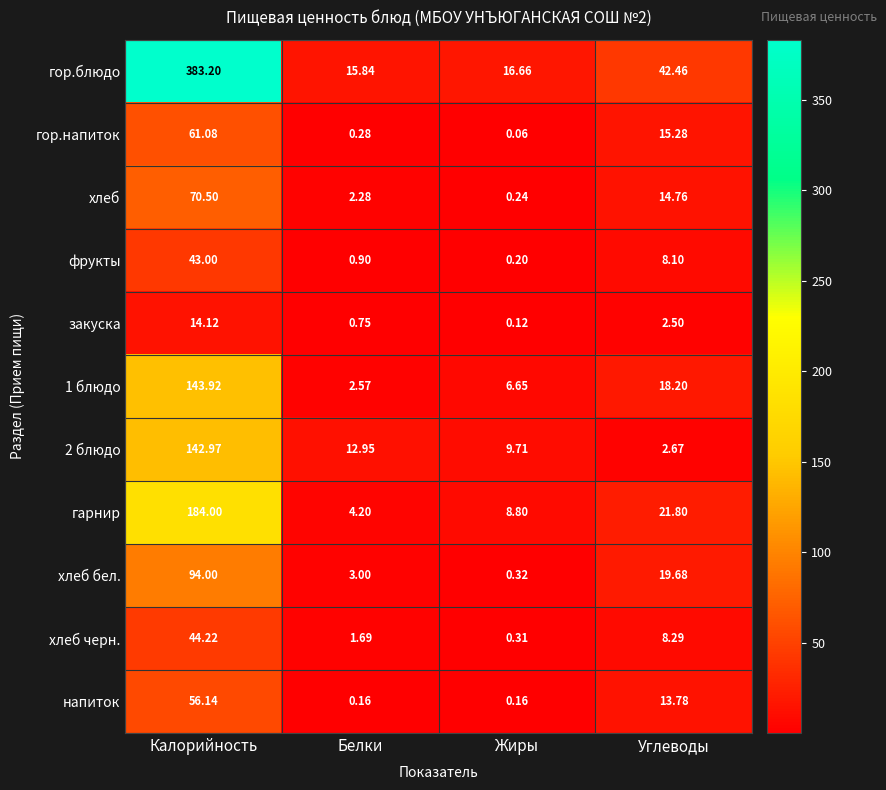

At which category does the chart reach its minimum across all series?

Жиры